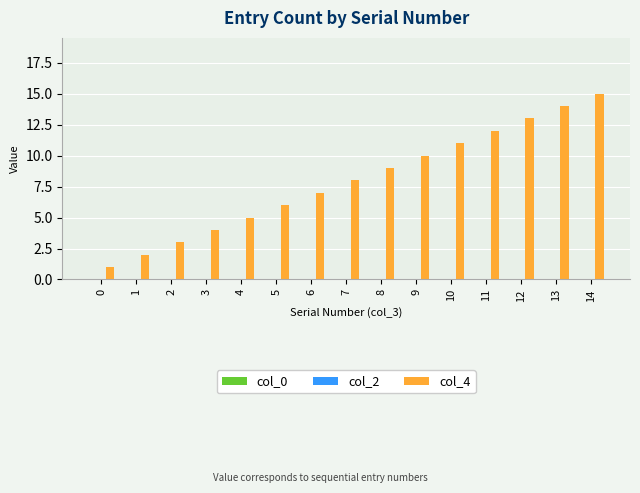

What is the change in value from 7 to 13?

+6